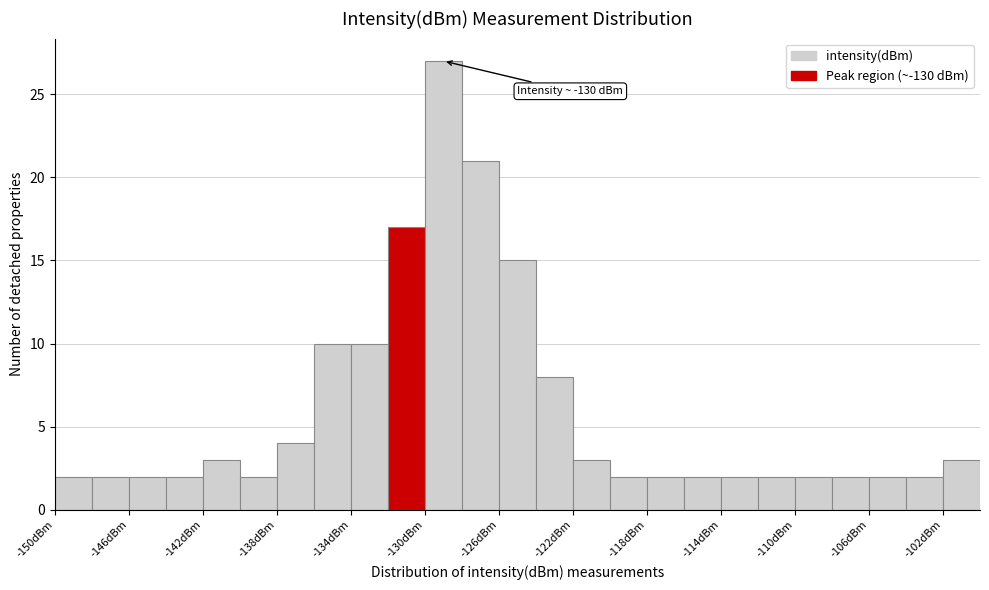

Over which range of the x-axis is the bar tallest?

-130 to -128